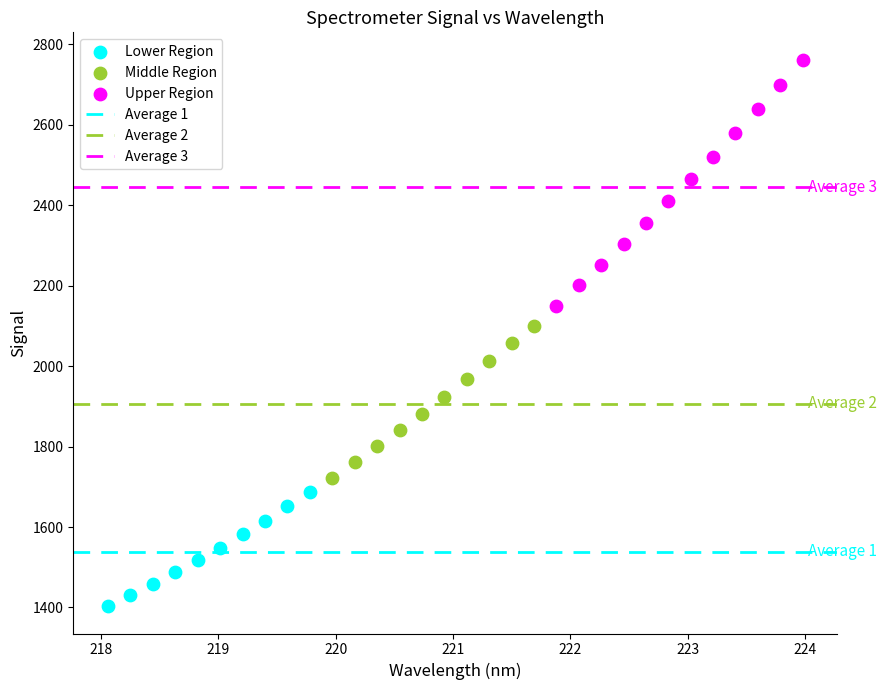

Which series has the widest spread of Y values?

Upper Region